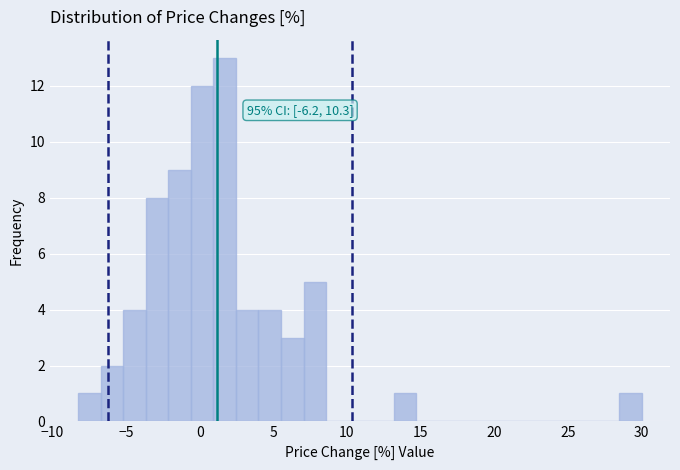

Around what value on the x-axis is the tallest bar? Give the approximate position of its centre, as read against the axis.

1.5